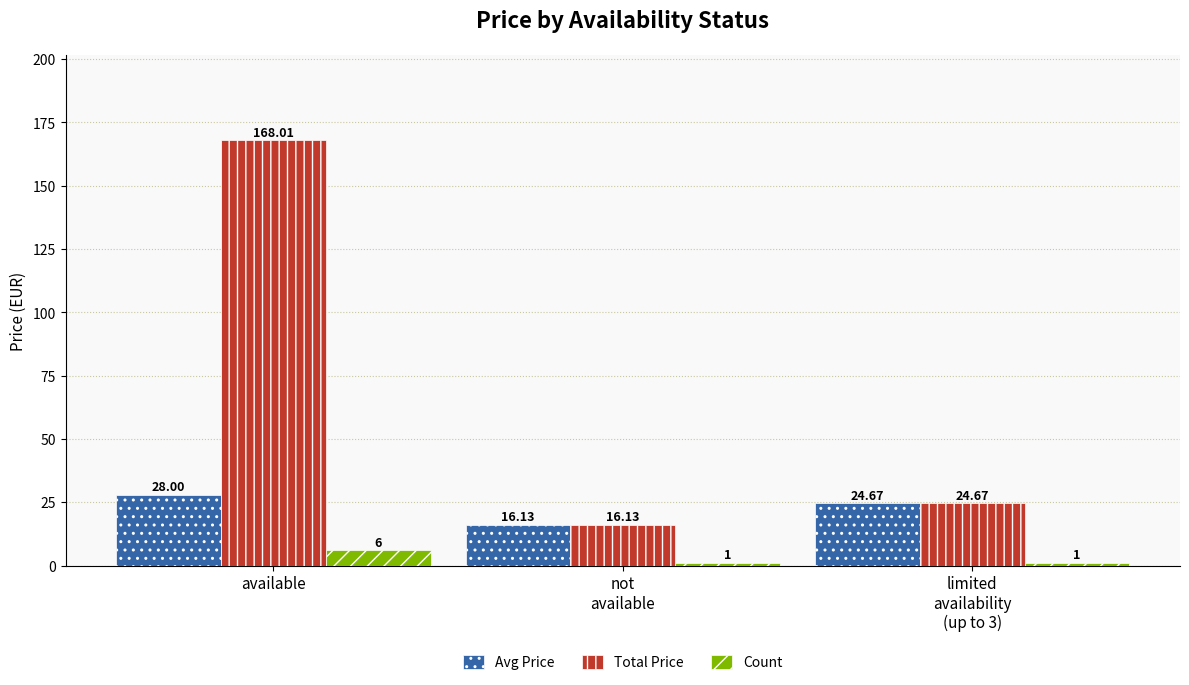

List the series in order of their peak value, highest first.

Total Price, Avg Price, Count